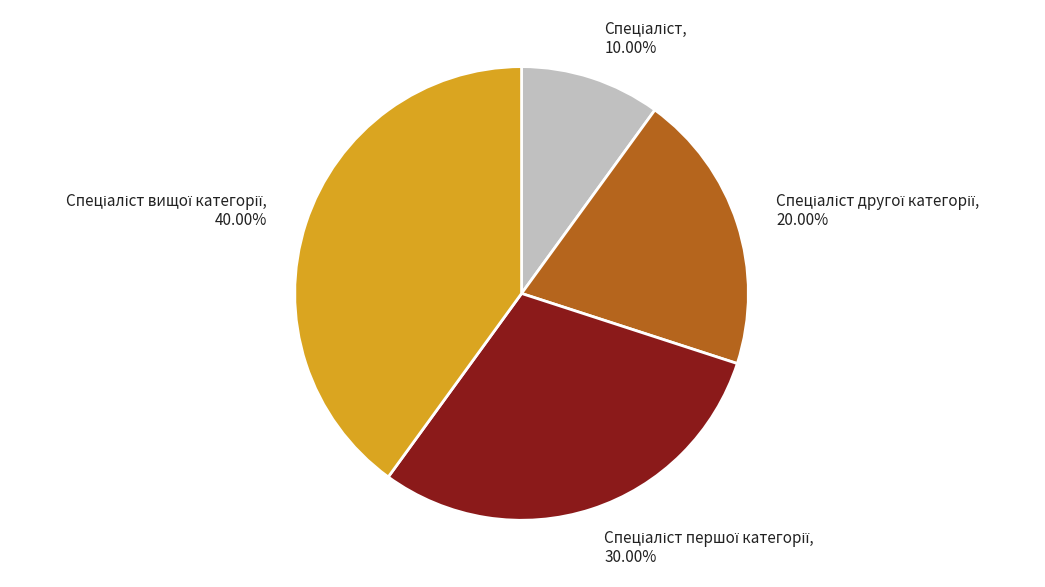

Is there any slice that represents more than half of the pie?

No